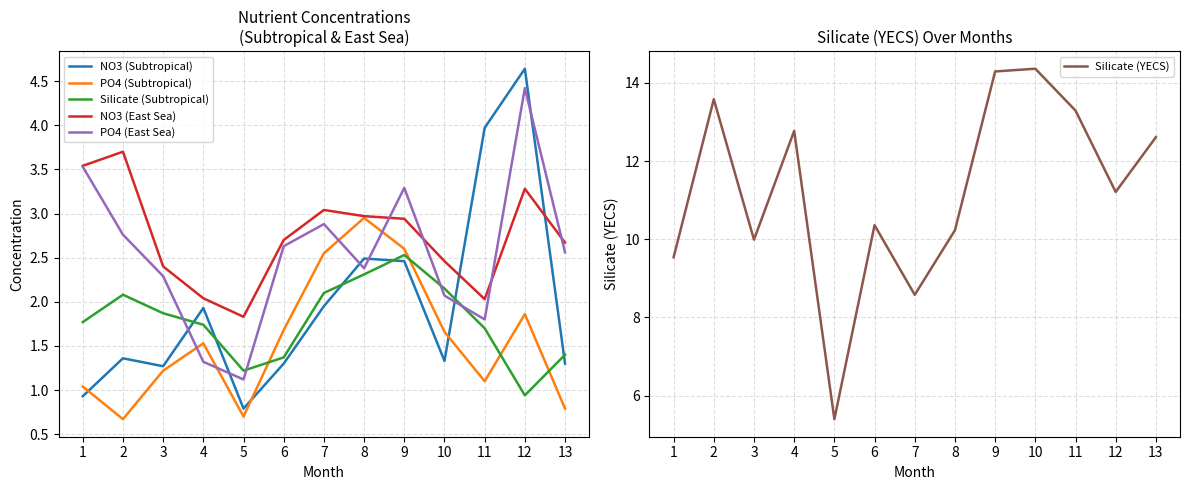

At which category is the sum across all series the highest?

9